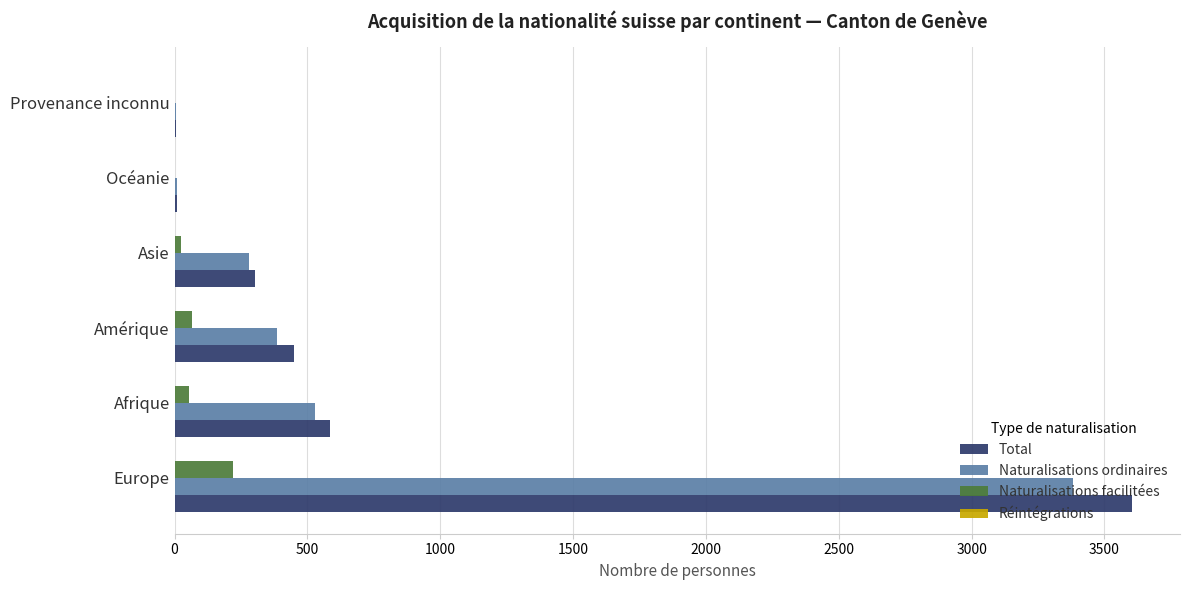

What is the highest value of the Naturalisations ordinaires series?

3381